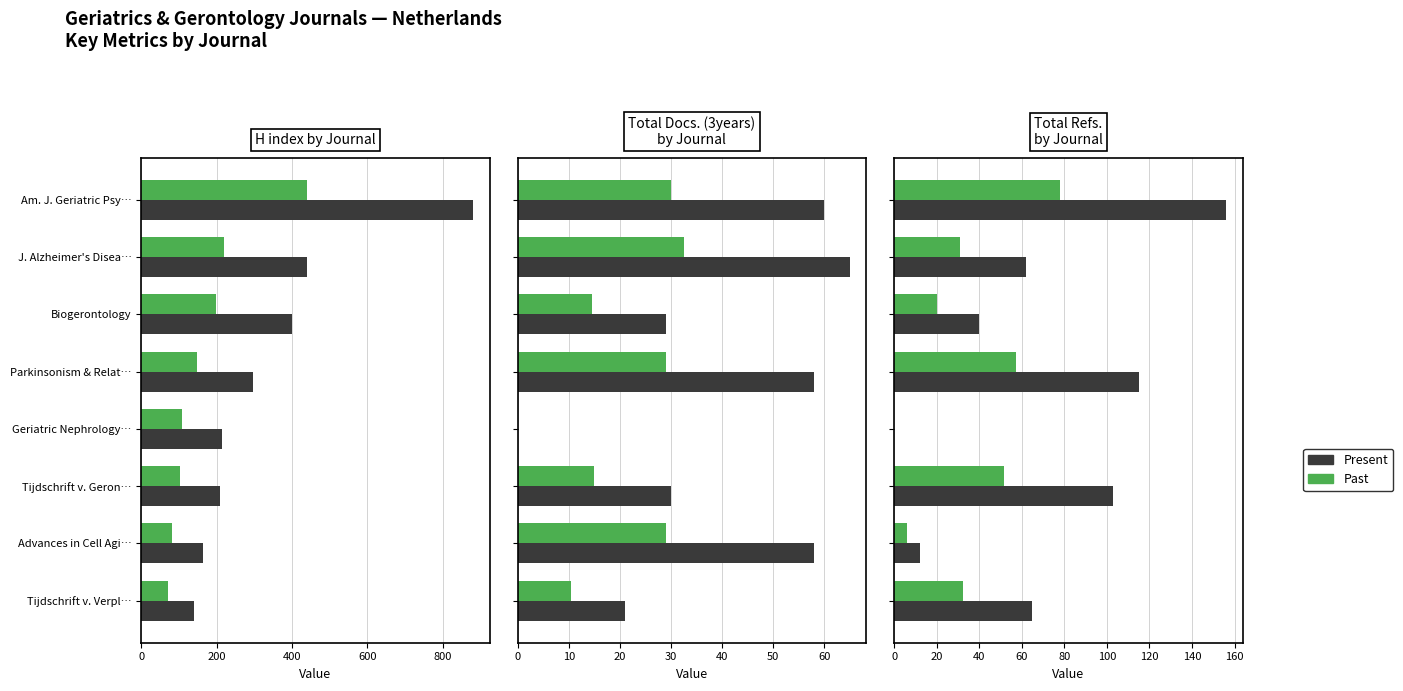

What is the difference between the maximum and minimum values in the H index series?

741.0